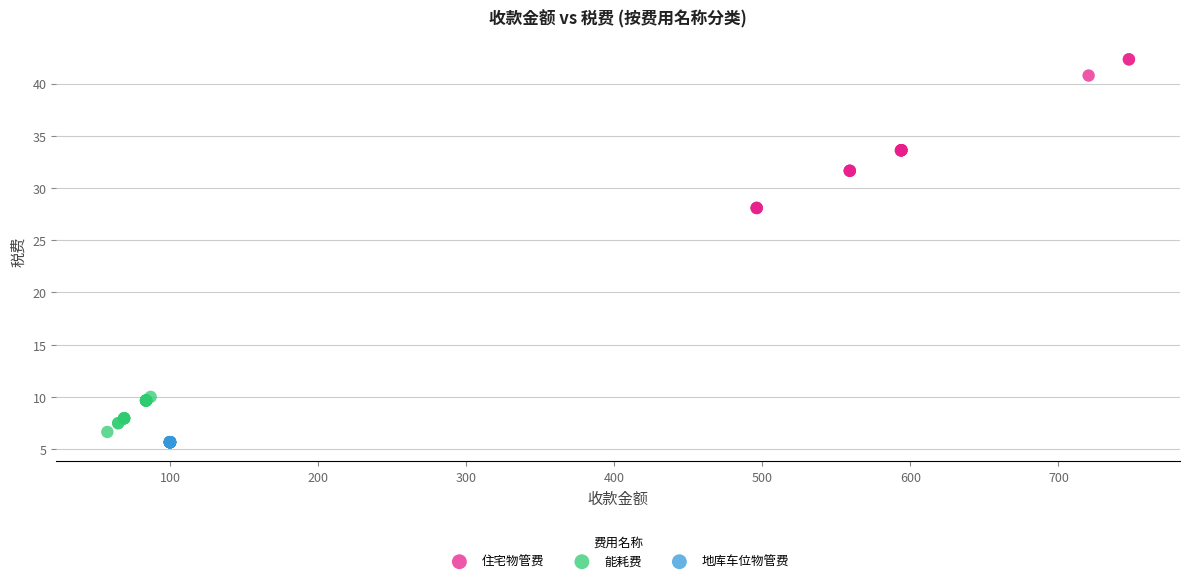

What are all the series names shown in the legend?

住宅物管费, 能耗费, 地库车位物管费